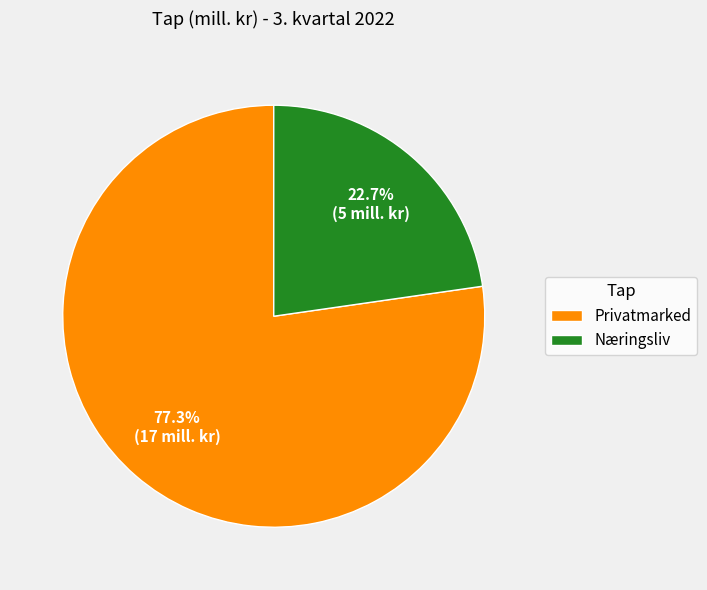

Which category has the smallest portion of the pie?

Næringsliv